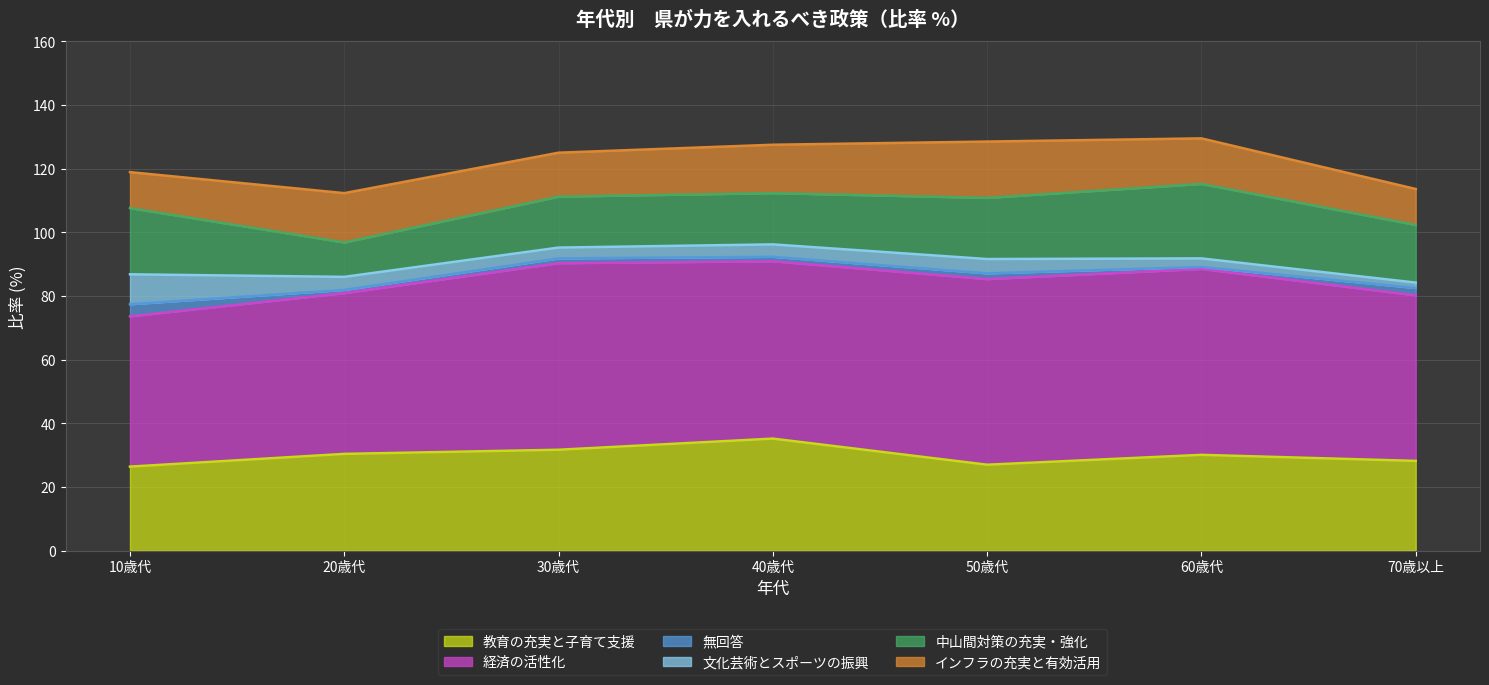

What is the label of the 7th point from the left?

70歳以上